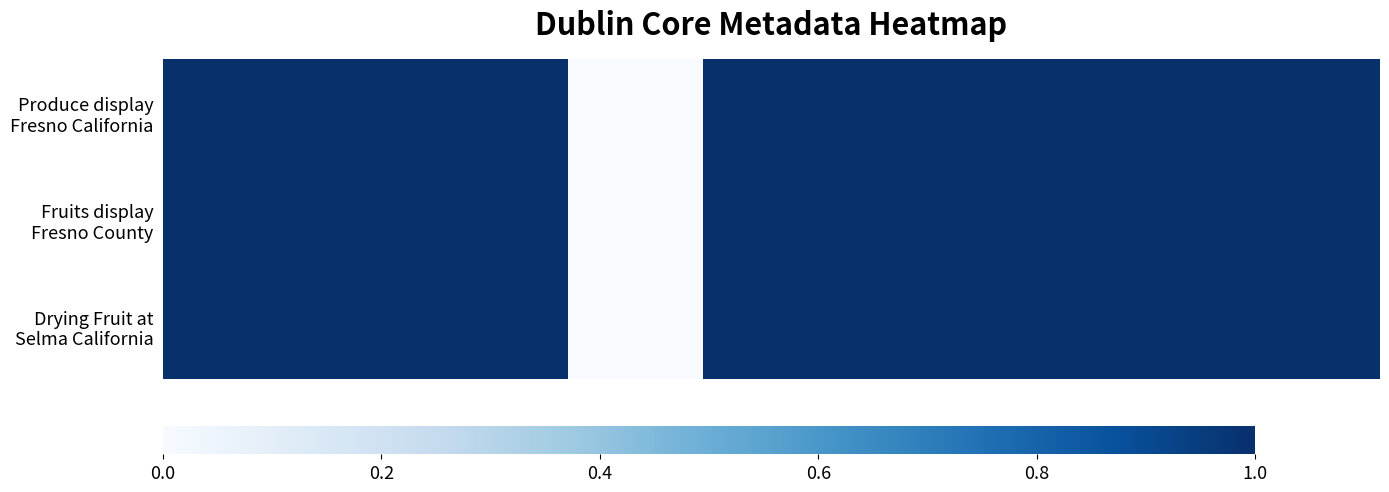

Count the number of categories in the chart.

9